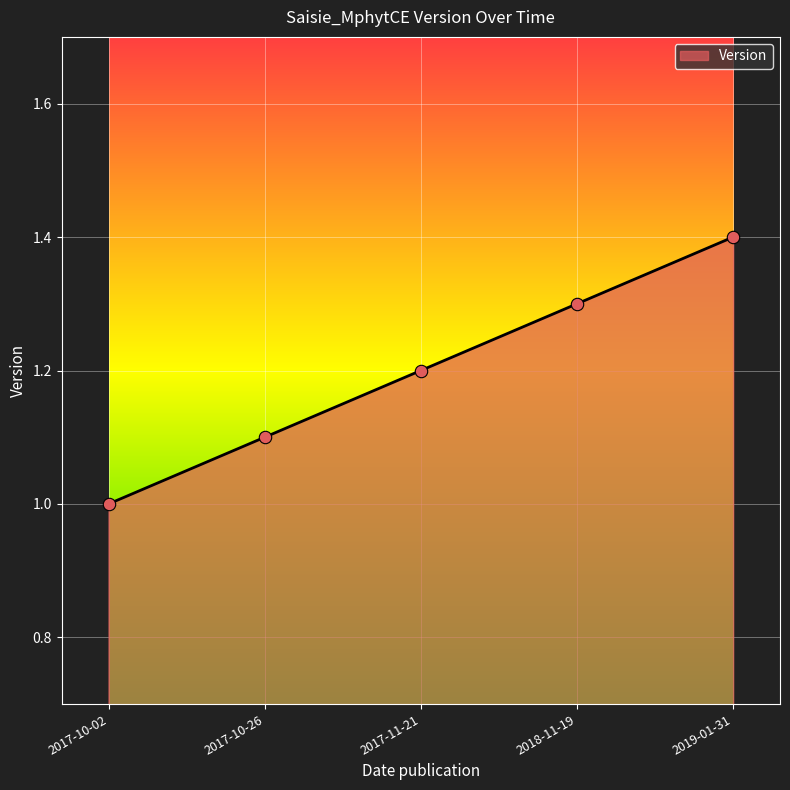

What is the change in value from 2018-11-19 to 2019-01-31?

+0.1